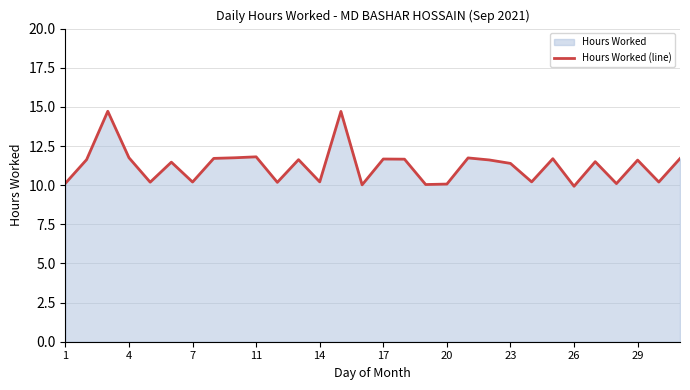

What is the maximum value shown in the chart?

14.7